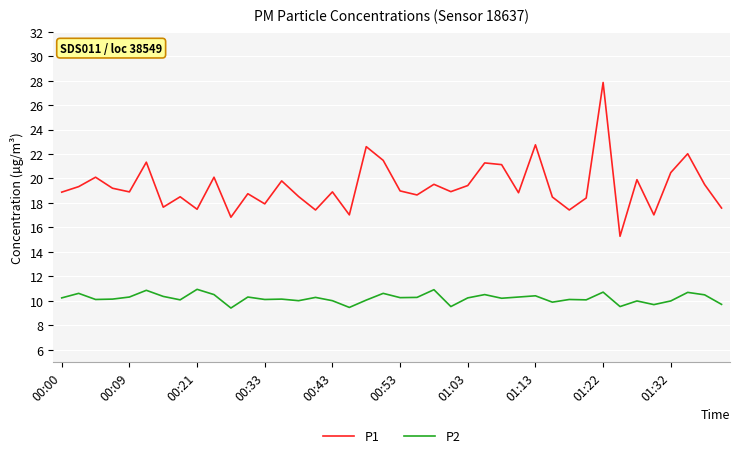

List the series in order of their overall mean, highest first.

P1, P2